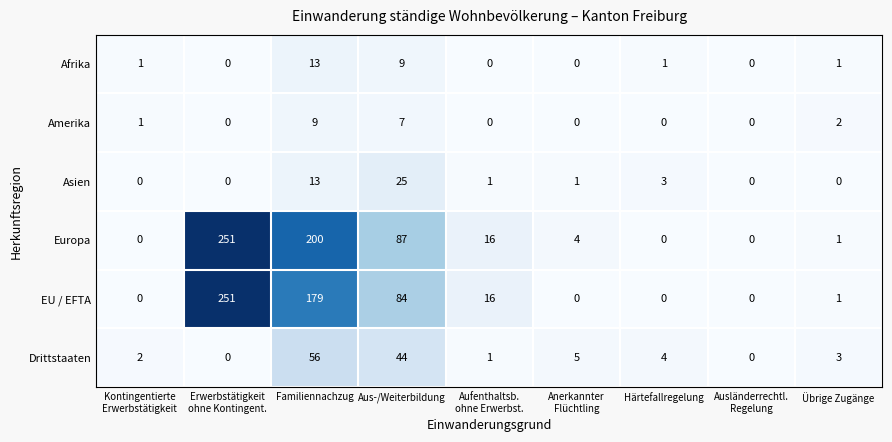

What is the greatest value displayed?

251